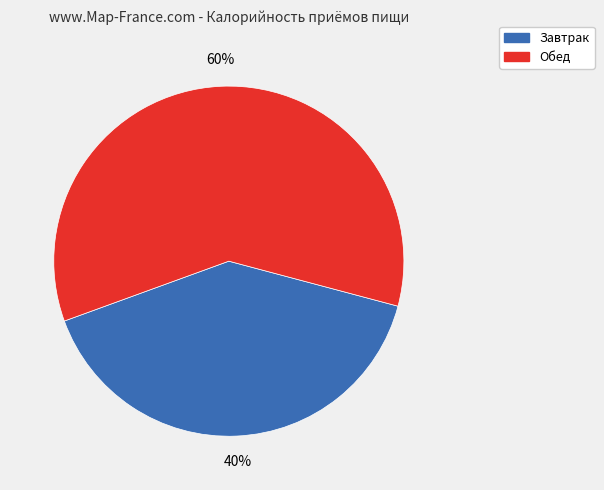

Is the sum of Завтрак and Обед greater than half?

Yes